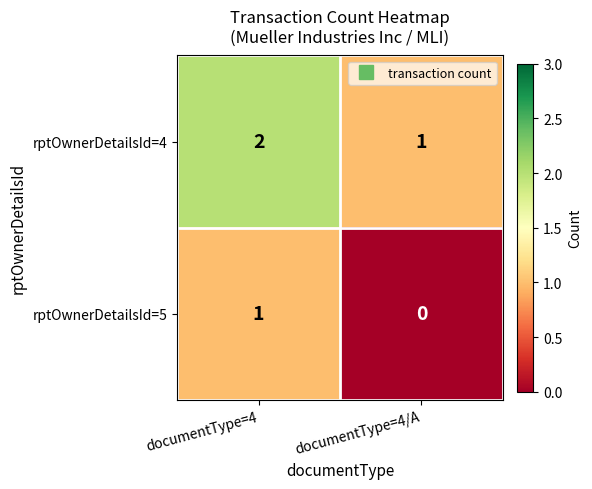

Reading left to right, what are all the values shown in this chart?

rptOwnerDetailsId=4: 2	1
rptOwnerDetailsId=5: 1	0